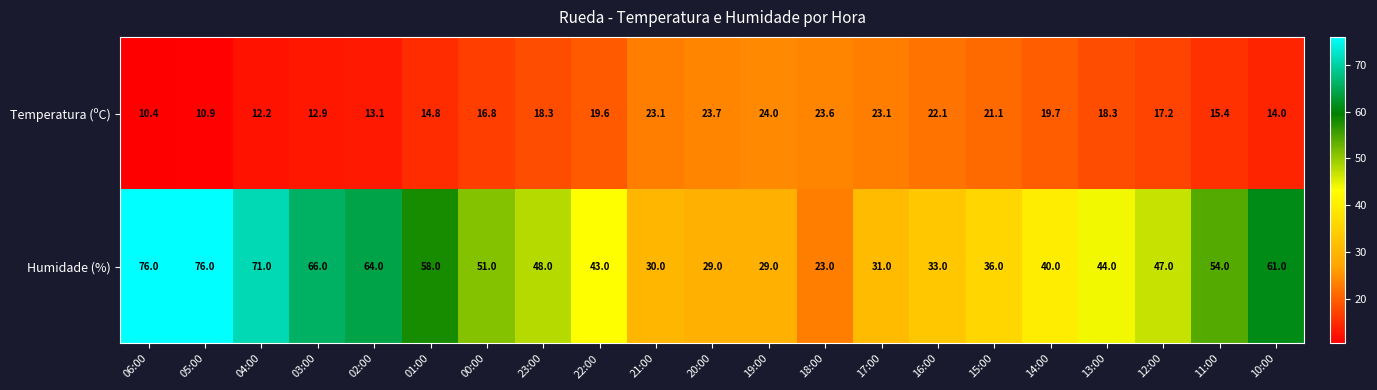

How many data points does each series have?

21